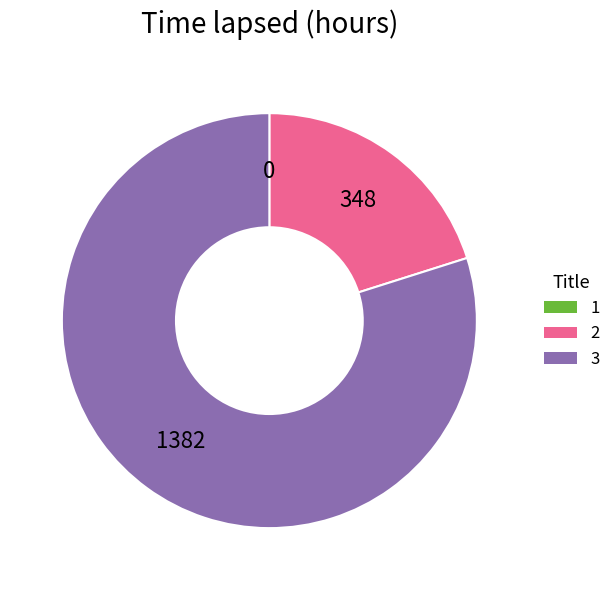

Is 3 the majority of the pie?

Yes